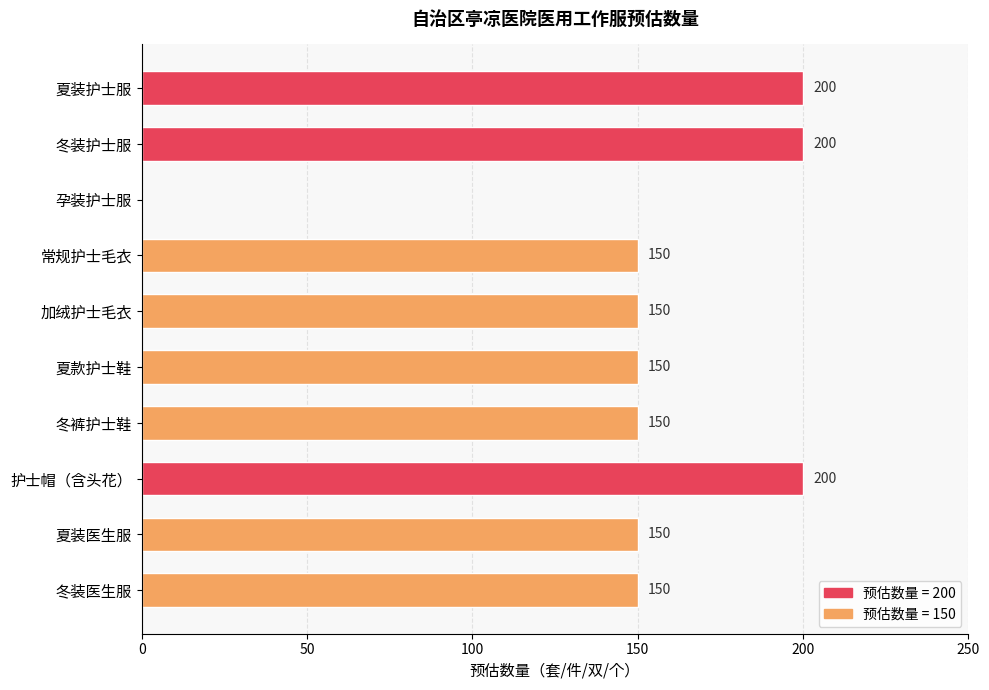

What is the ratio of the value at 常规护士毛衣 to the value at 冬装护士服?

0.8